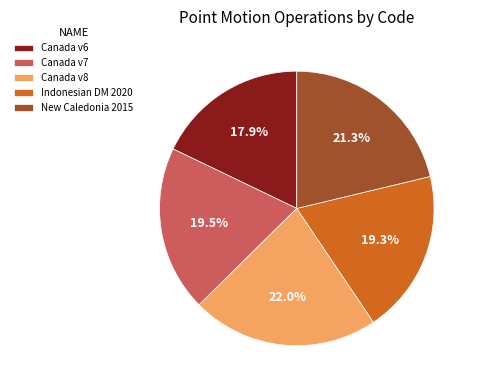

Combined, what portion of the pie is Indonesian DM 2020 and Canada v6?

37.2%